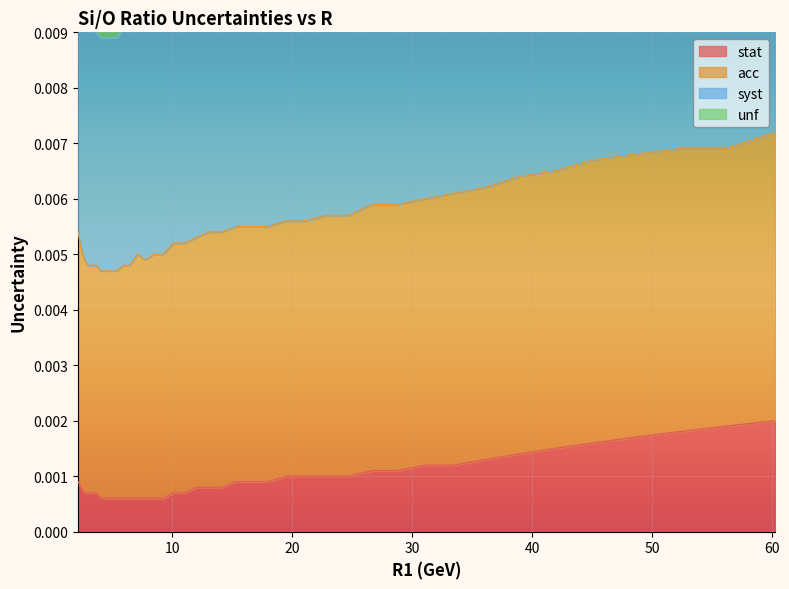

True or false: syst and stat cross at least once.

False